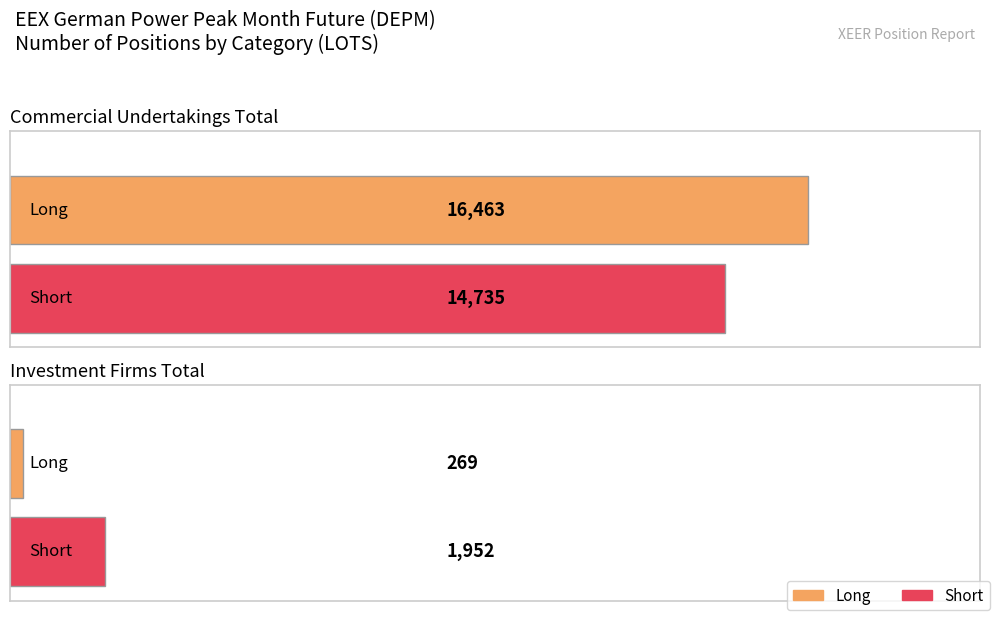

What is the difference between the highest and lowest values at Investment Firms Total?

1683